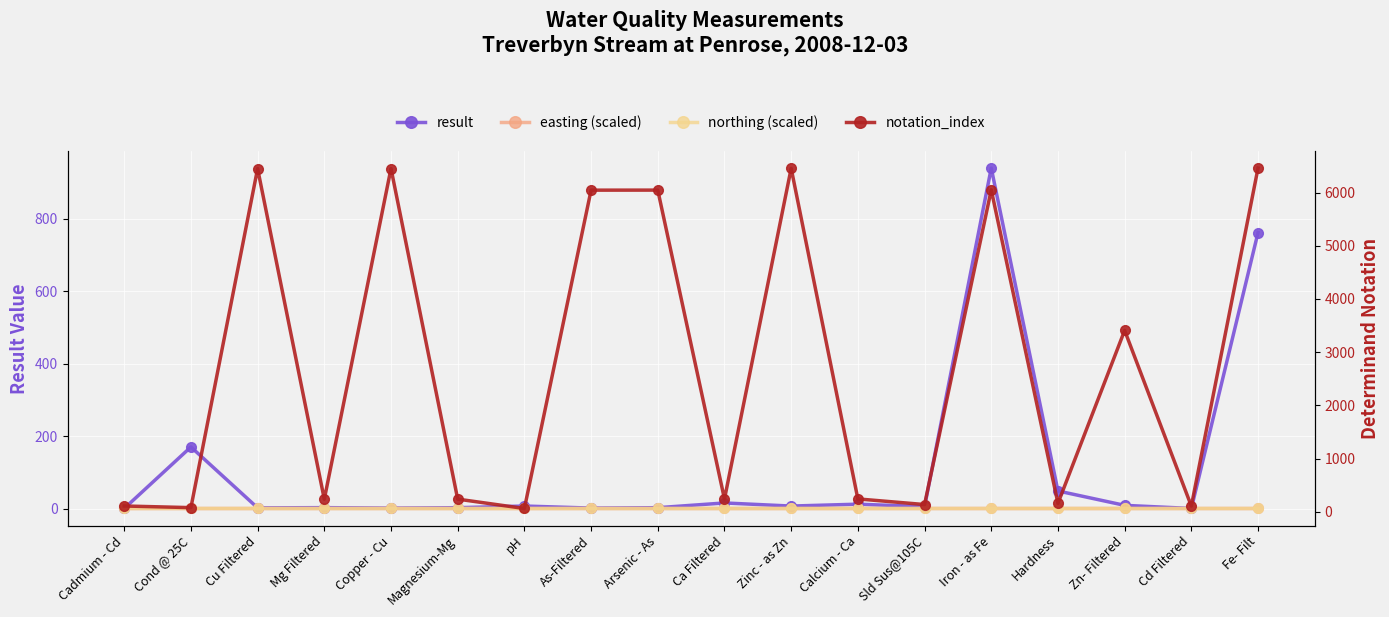

At which category does notation_index reach its first local valley?

Cond @ 25C